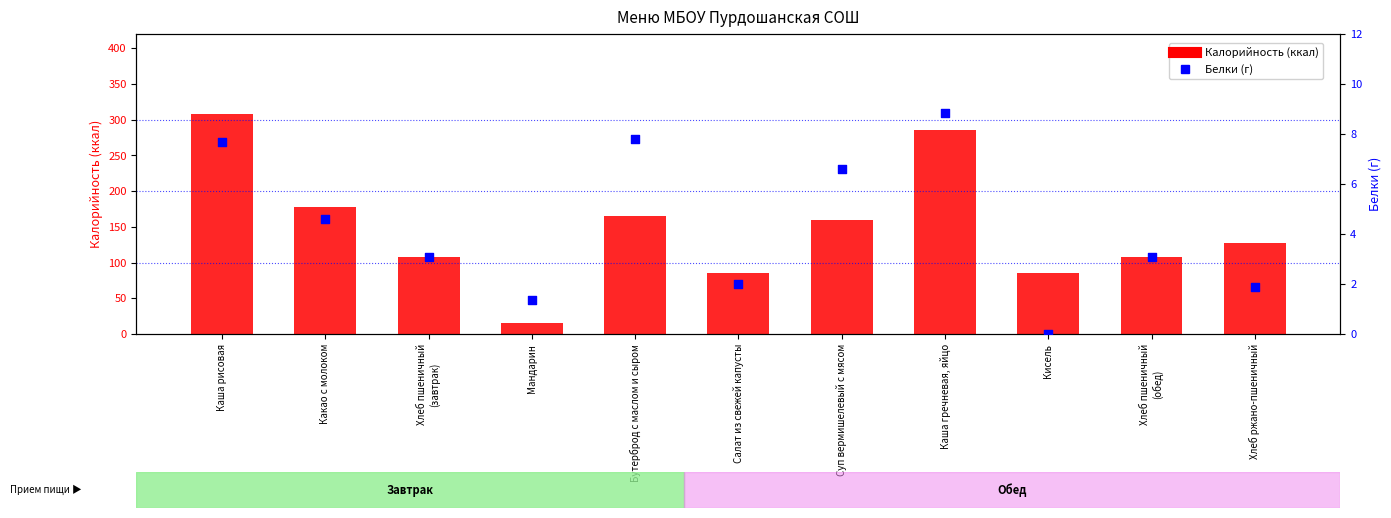

Is the value of Калорийность at Каша рисовая greater than the value of Белки at Салат из свежей капусты?

Yes